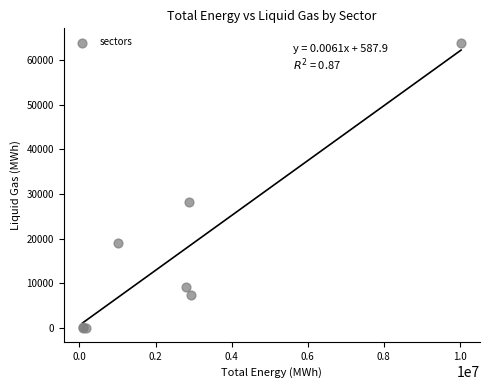

What Y value in the scatter plot is closest to 31943?

28094.3